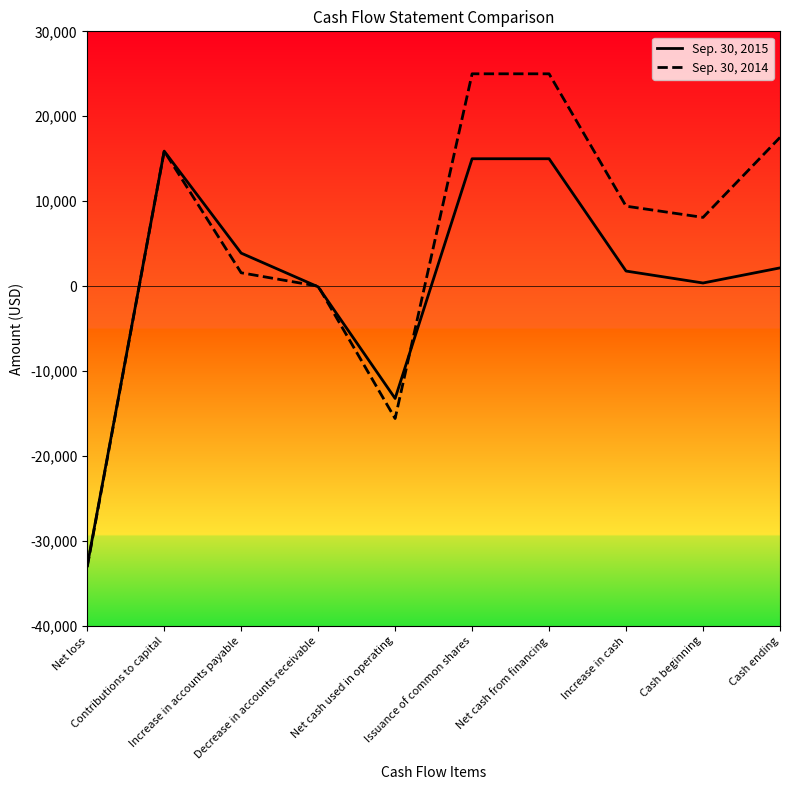

After their last crossing, which series has the higher values: Sep. 30, 2015 or Sep. 30, 2014?

Sep. 30, 2014